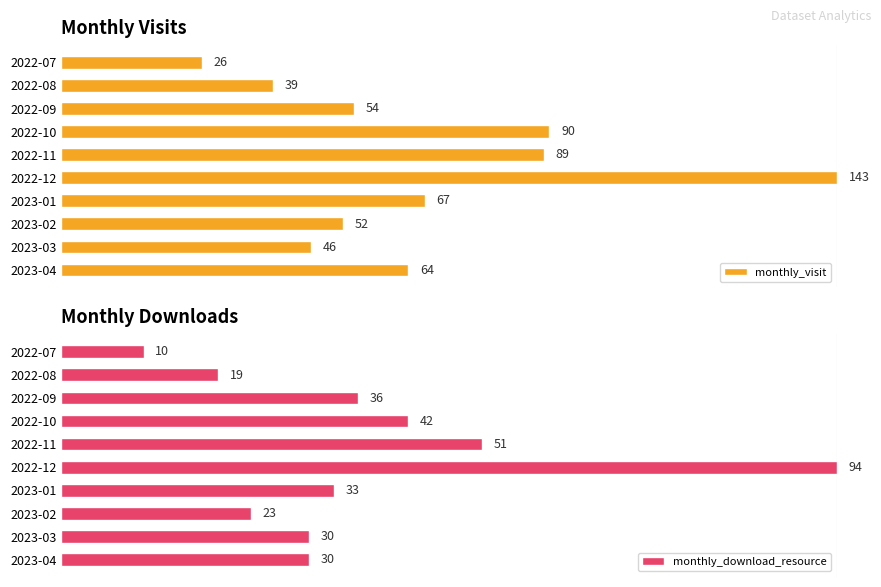

List the series in order of their overall mean, highest first.

monthly_visit, monthly_download_resource